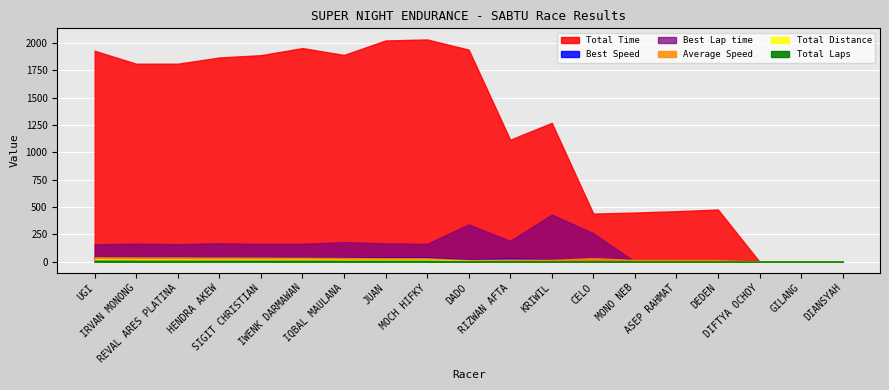

True or false: Total Time and Best Lap time intersect in this chart.

False